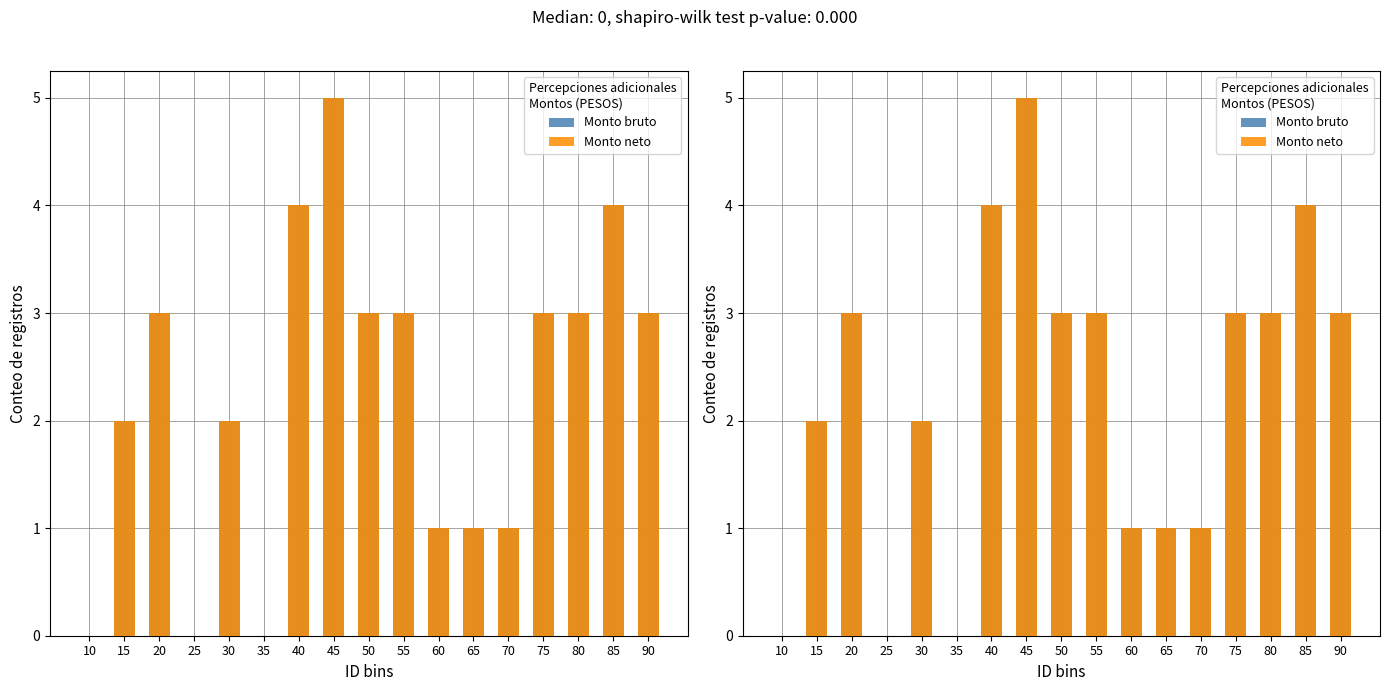

Is it true that Monto bruto equals 1 at 70?

True